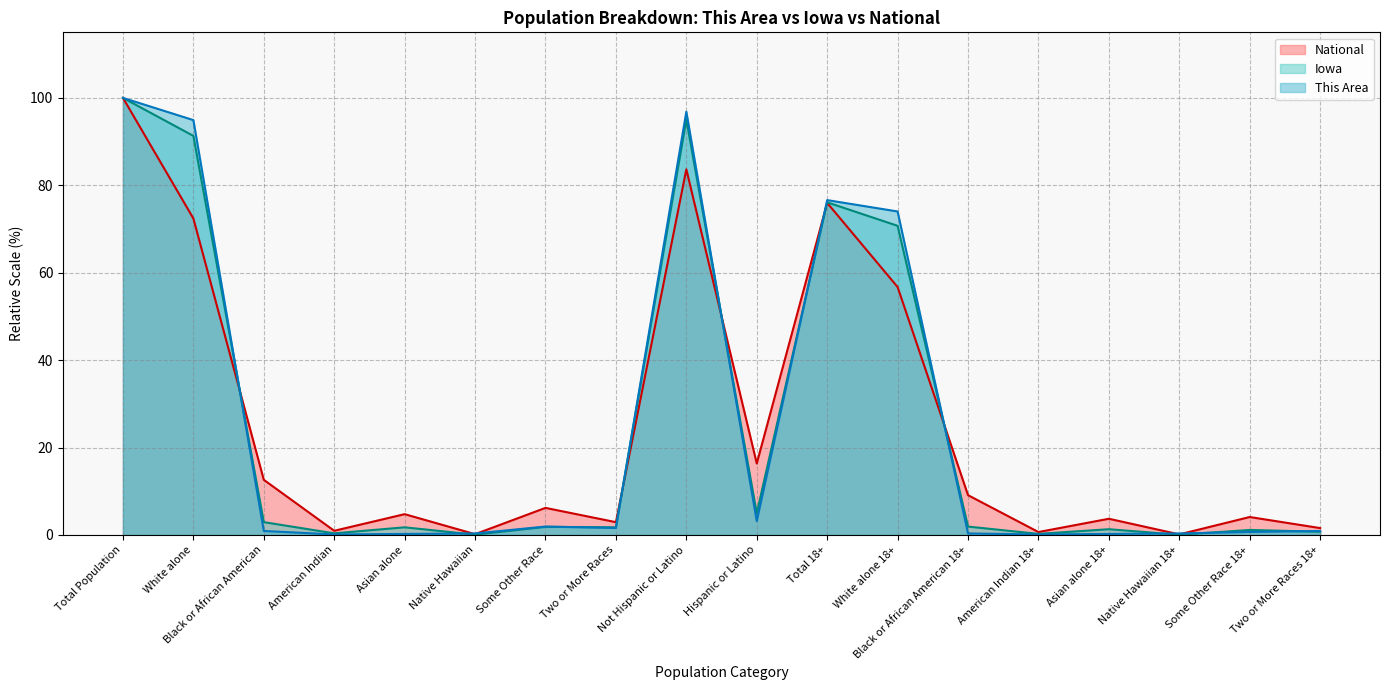

List the series in order of their overall mean, highest first.

This Area, Iowa, National